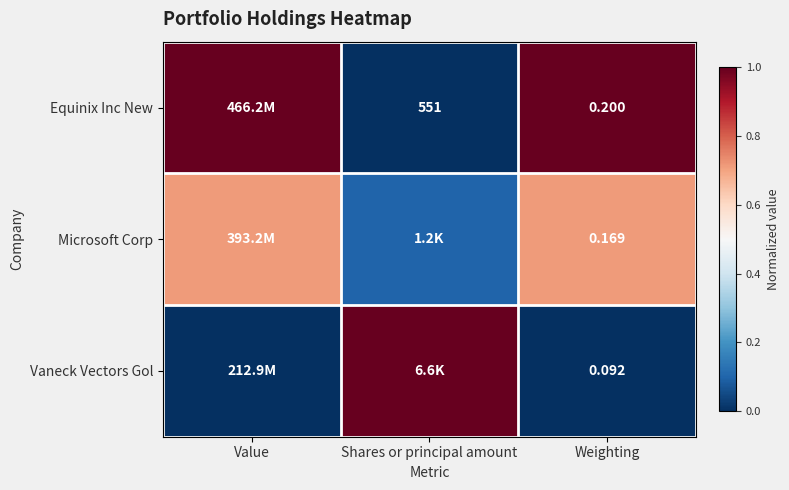

What is the spread (max minus min) of values at Value?

1.0